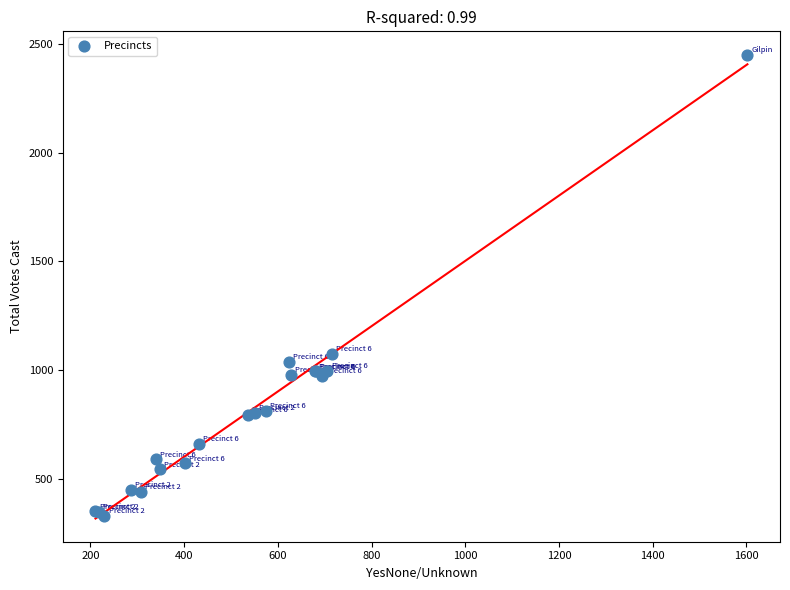

What Y value in the scatter plot is closest to 1389?

1072